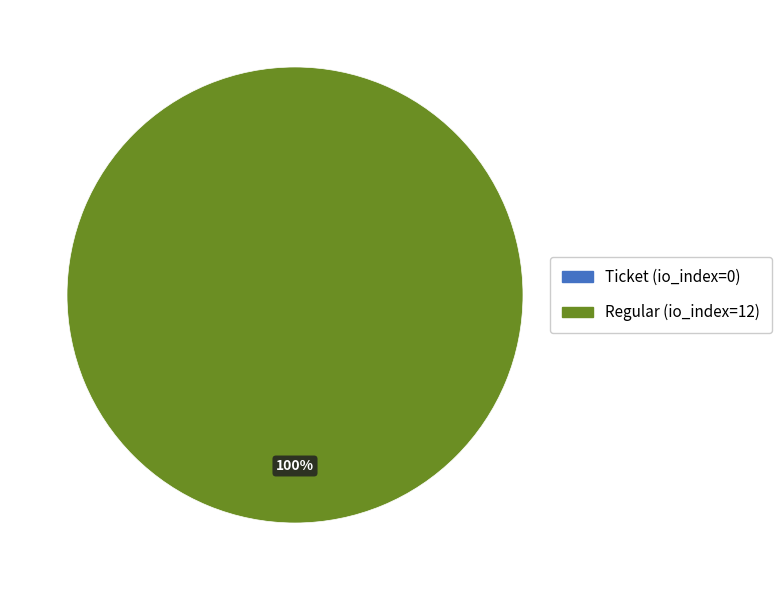

Which slice is the smallest?

Ticket (io_index=0)